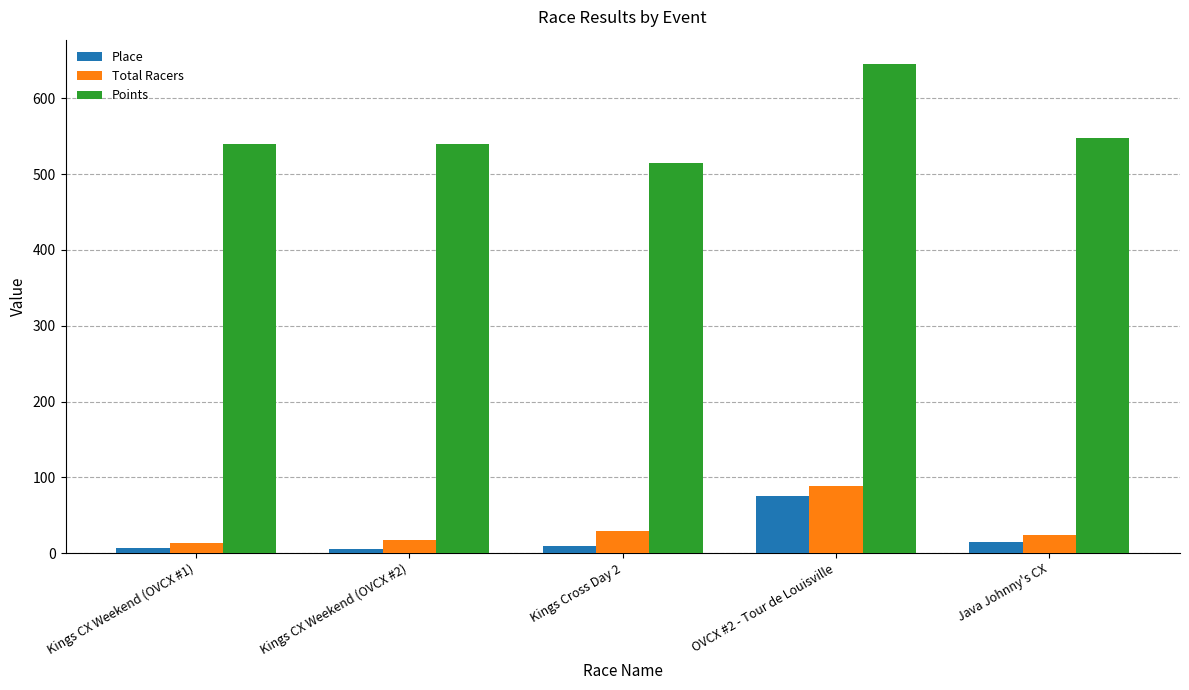

Is the value of Place at OVCX #2 - Tour de Louisville greater than the value of Points at Java Johnny's CX?

No